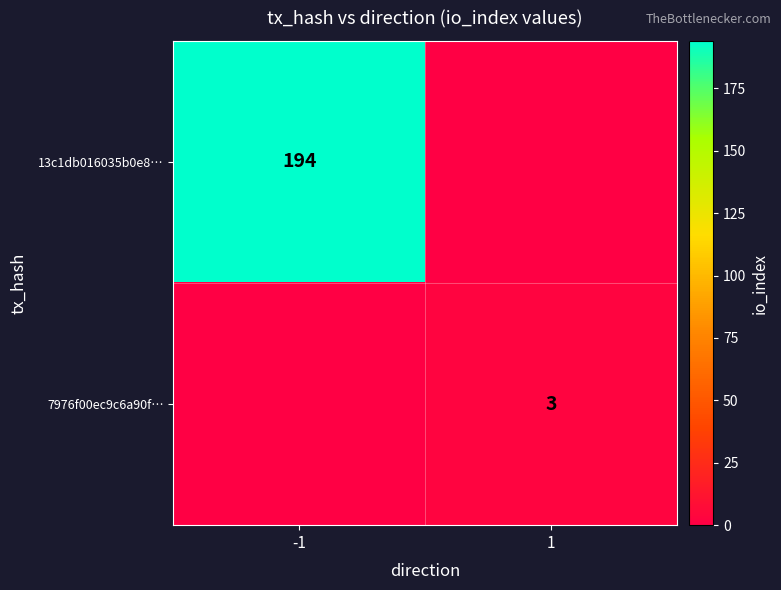

Is it true that 7976f00ec9c6a90f… equals 2 at 1?

False